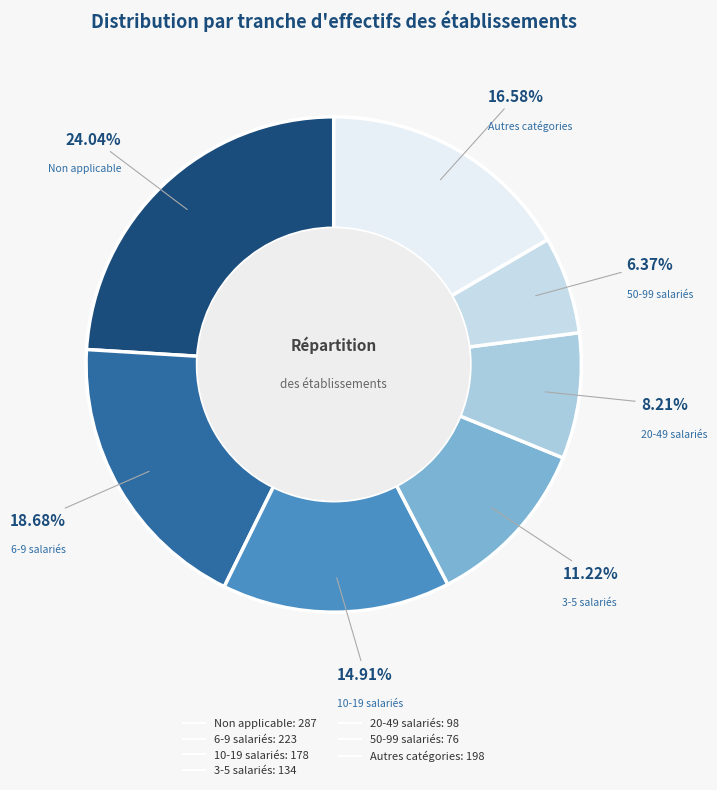

How many segments does this pie chart have?

7